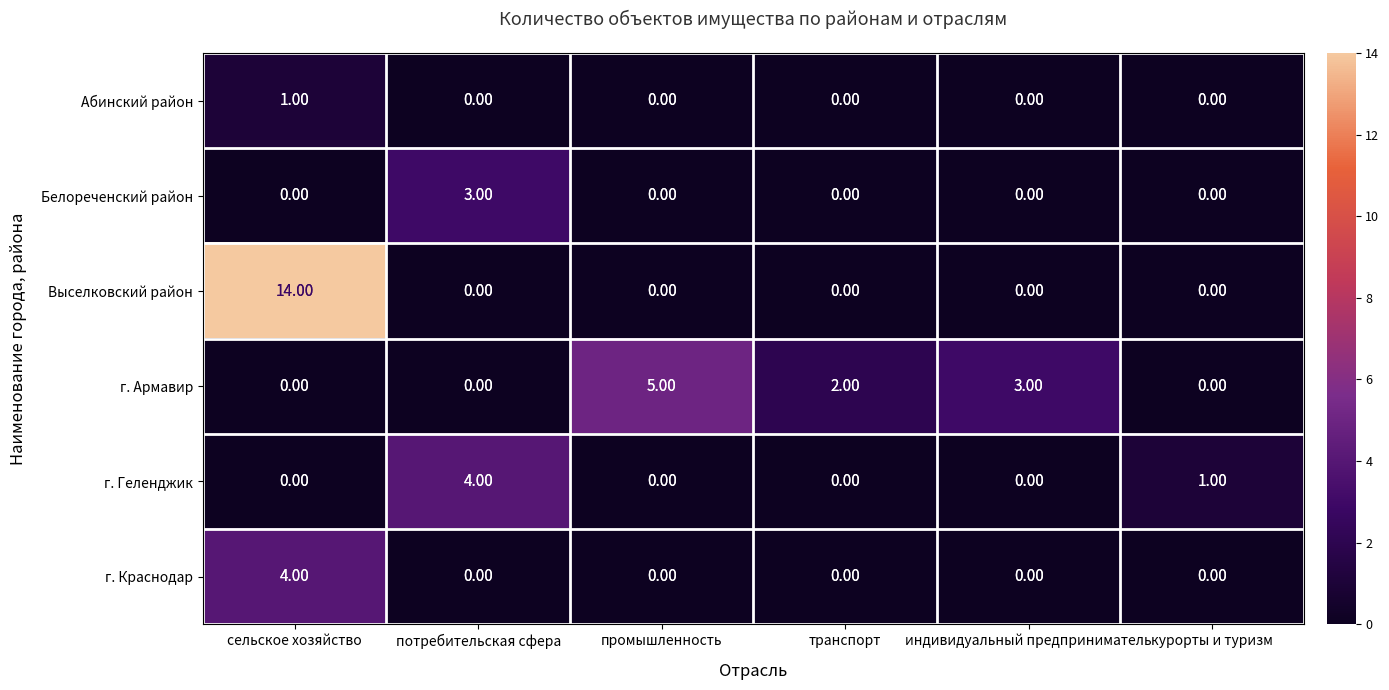

What is the difference between the maximum and minimum values in the Выселковский район series?

14